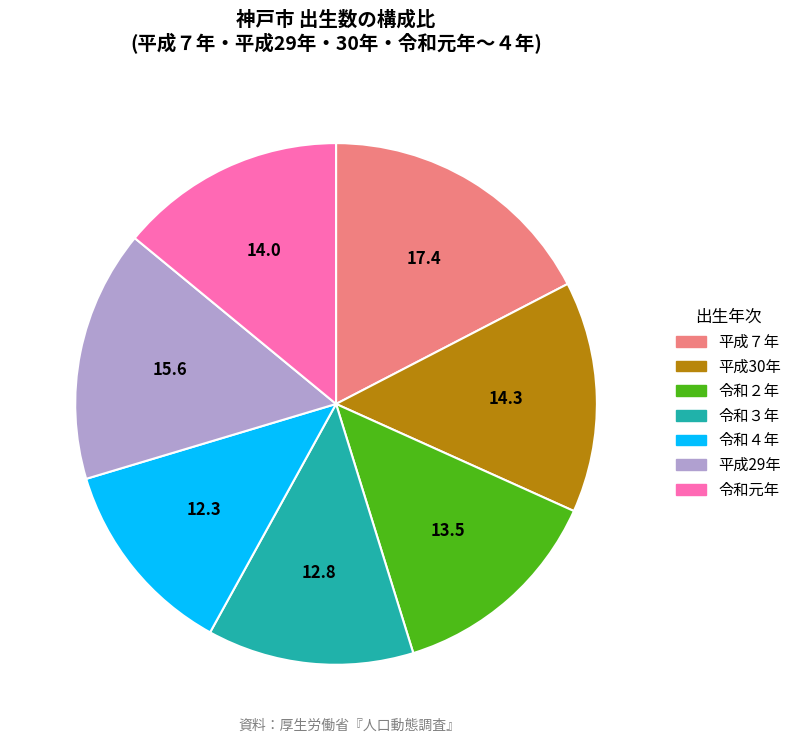

Is it true that 平成29年 is 5% of the pie?

False